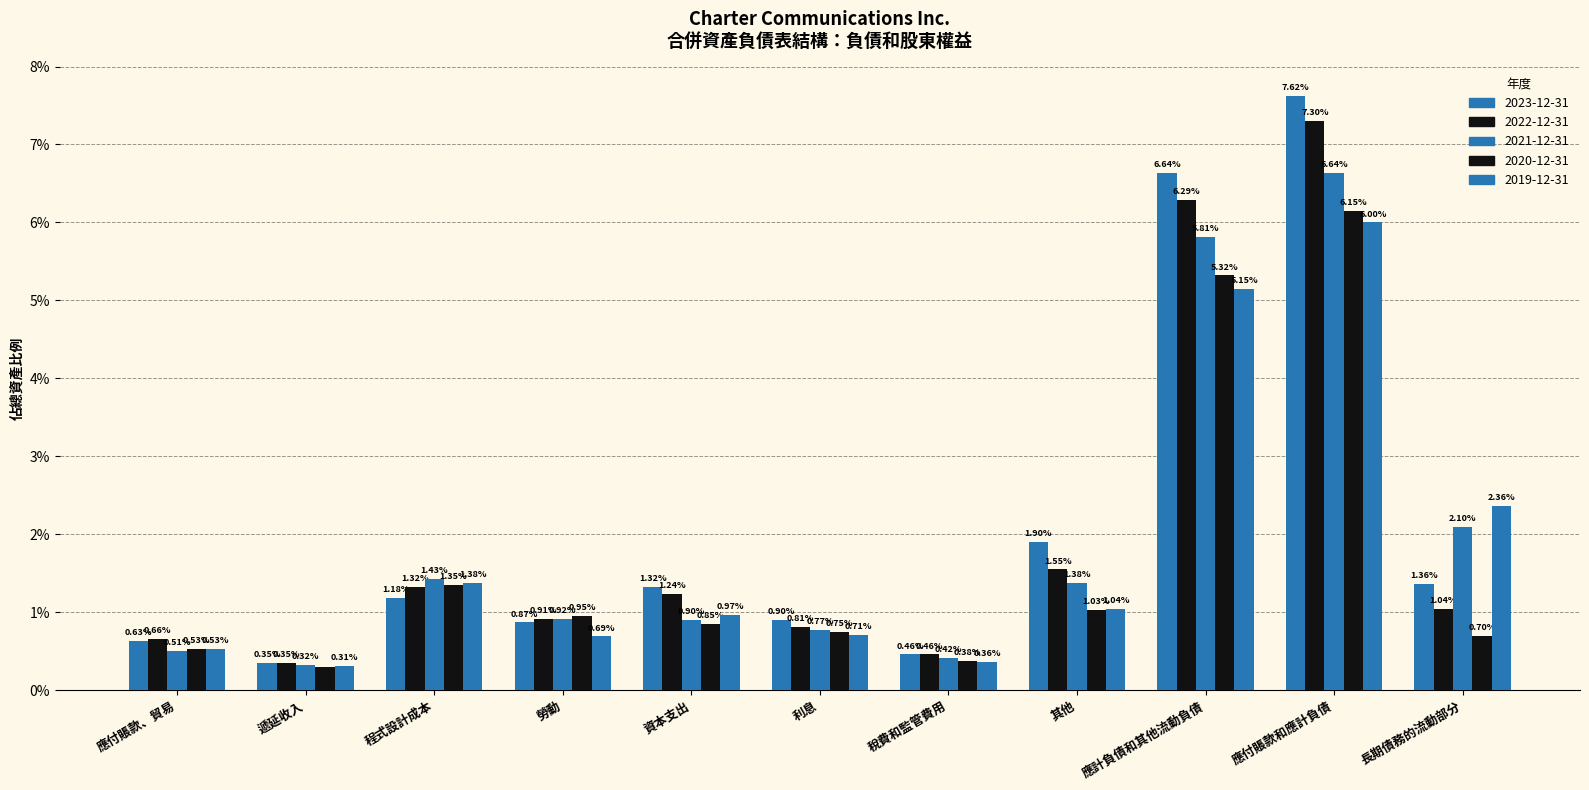

Are the bars grouped side by side (vs. stacked)?

Yes